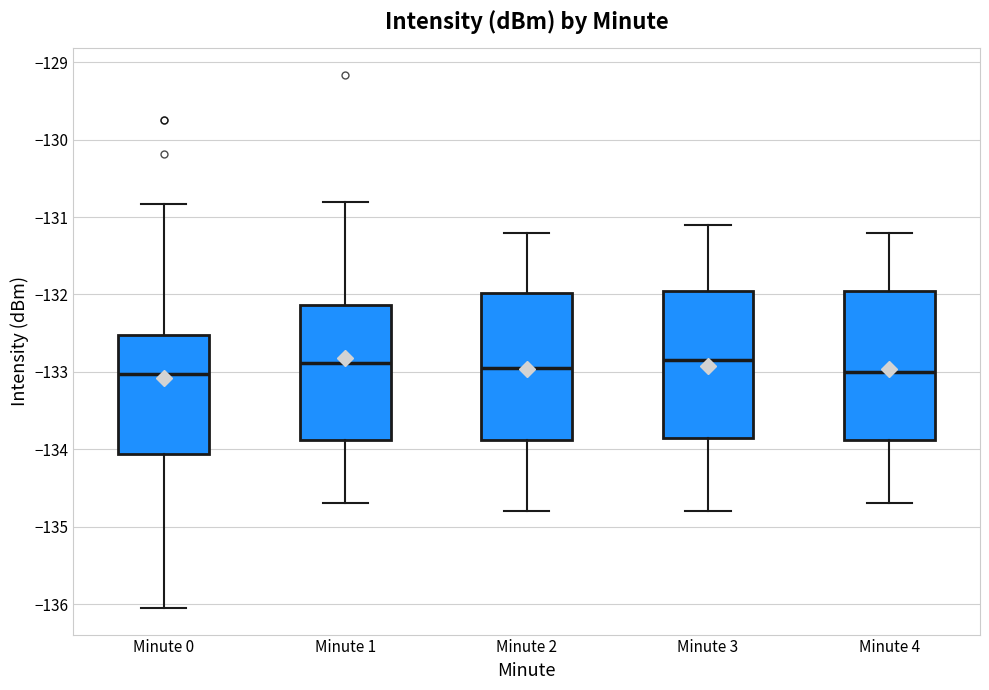

Reading left to right, read every box against the y-axis: the position of its median line, the range the box covers, and the ends of its whiskers. The values are not printed on the chart, so give them approximately, as read against the axis.

Minute 0: median -133.0, box -134.1 to -132.5, whiskers -136.0 to -130.8
Minute 1: median -132.9, box -133.9 to -132.1, whiskers -134.7 to -130.8
Minute 2: median -132.9, box -133.9 to -132.0, whiskers -134.8 to -131.2
Minute 3: median -132.8, box -133.8 to -131.9, whiskers -134.8 to -131.1
Minute 4: median -133.0, box -133.9 to -131.9, whiskers -134.7 to -131.2